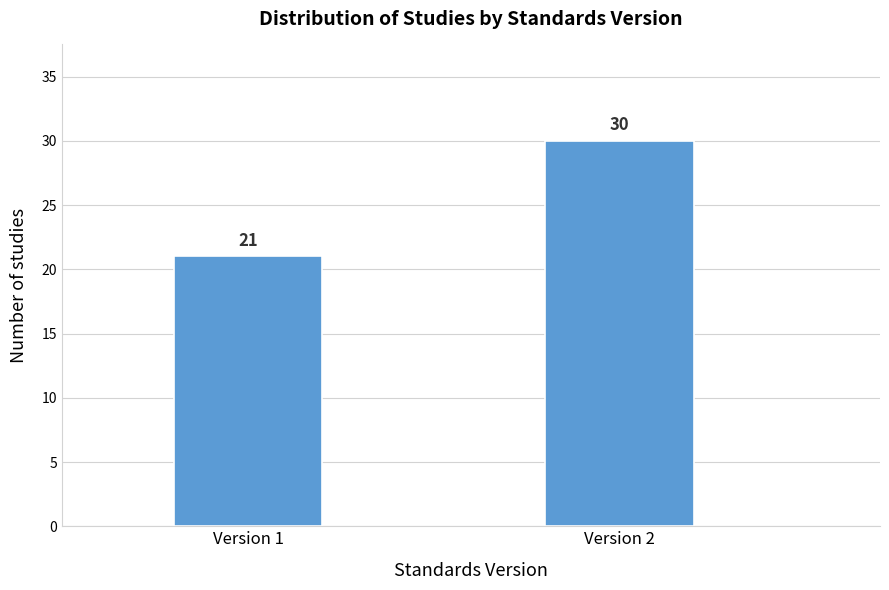

Reading left to right, transcribe all the data shown in this chart.

21	30